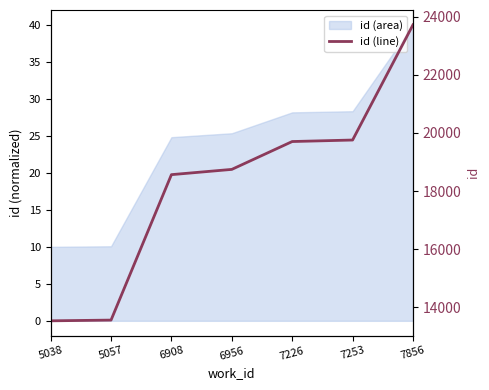

What is the difference between the maximum and minimum values?

10182.5